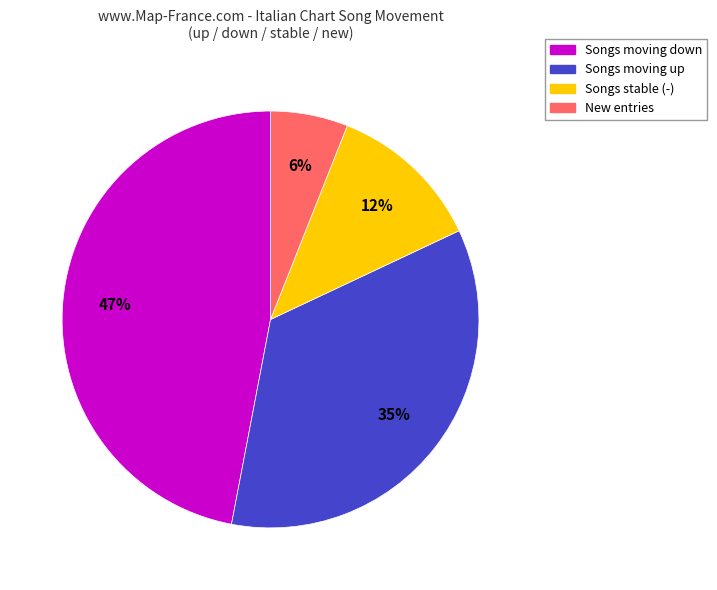

Is there any slice that represents more than half of the pie?

No